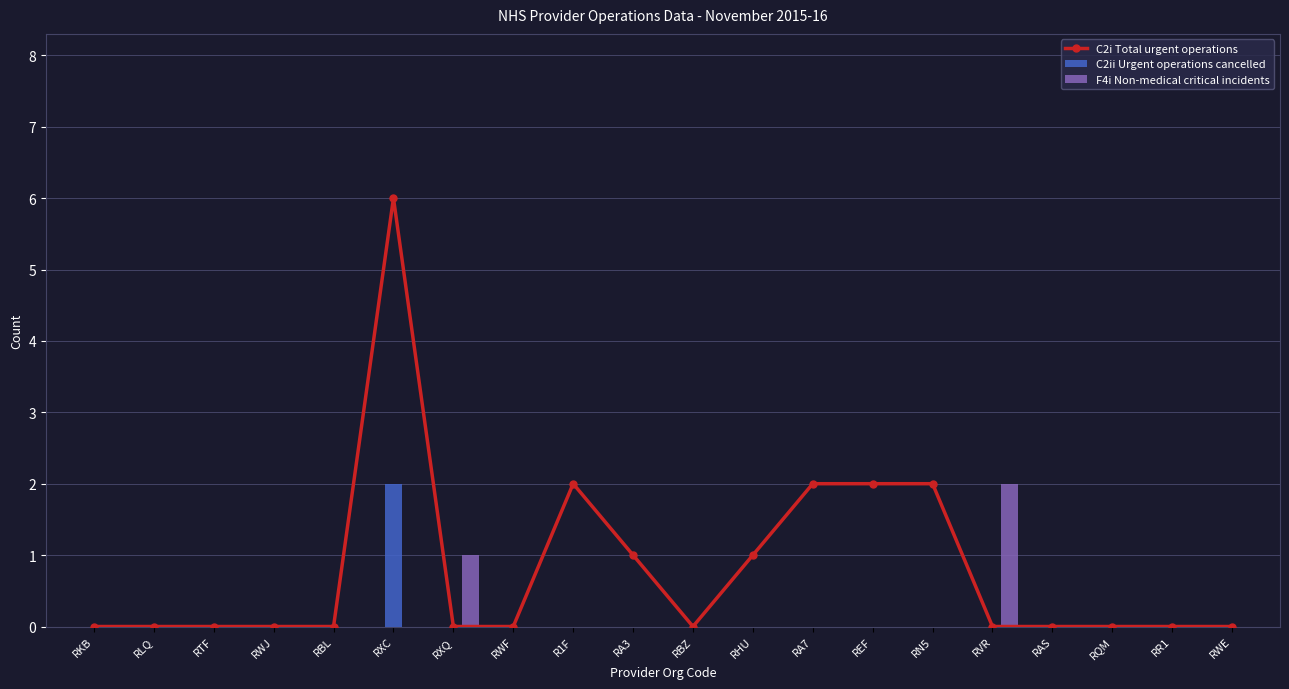

What is the sum of all C2ii Urgent operations cancelled values?

2